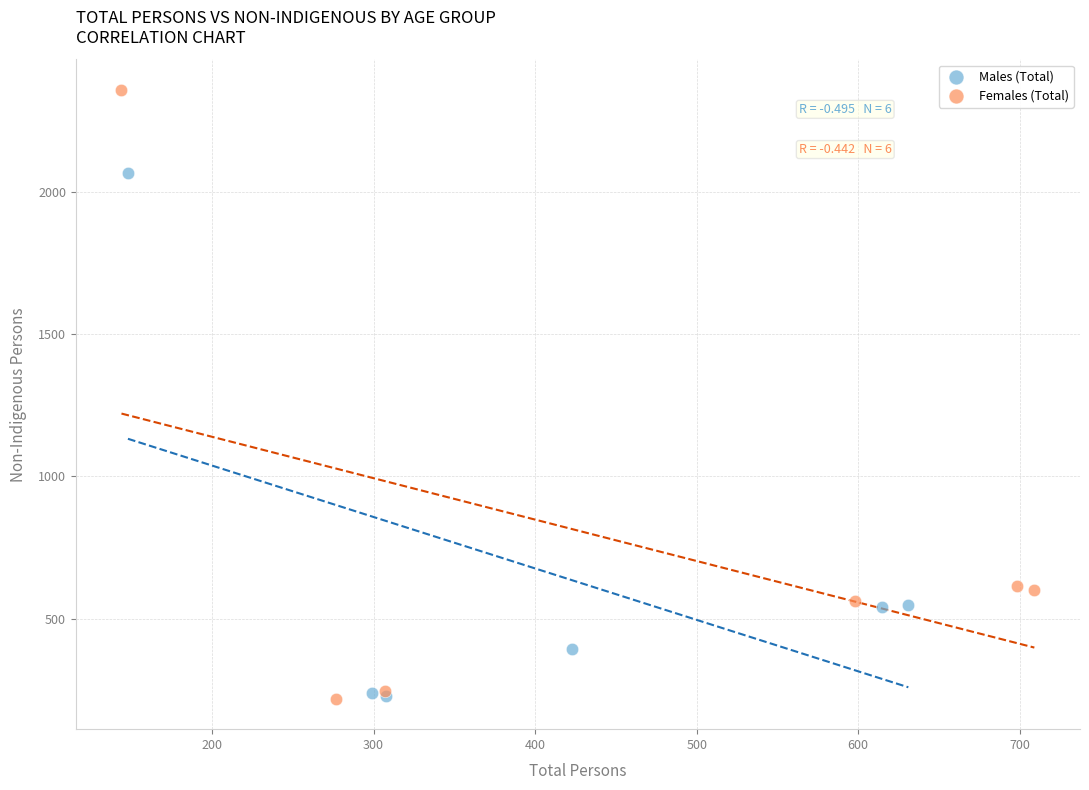

Which series has the largest Y range (max minus min)?

Females (Total)